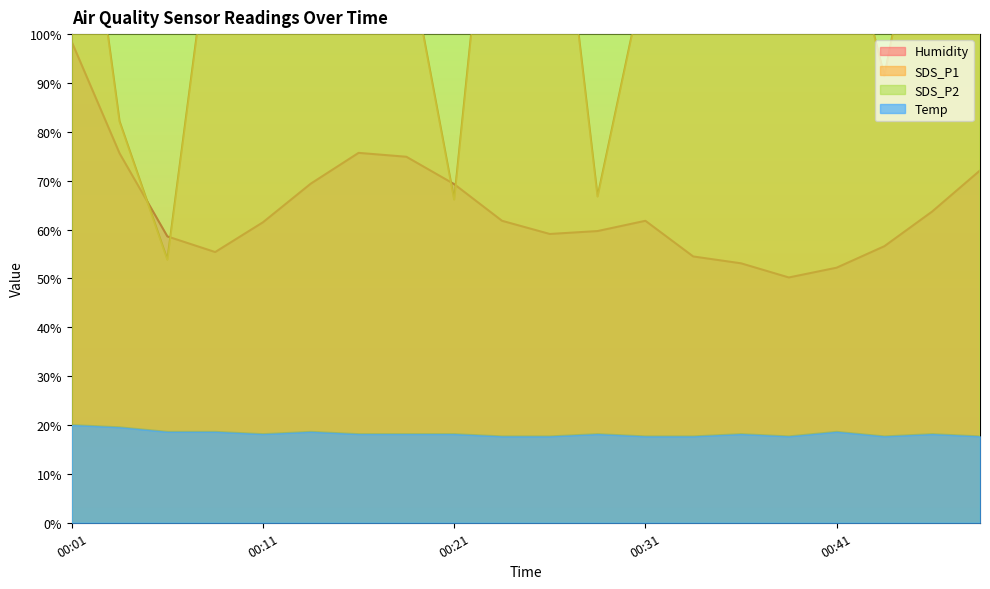

Which has a higher value, 00:45 or 00:28?

00:45